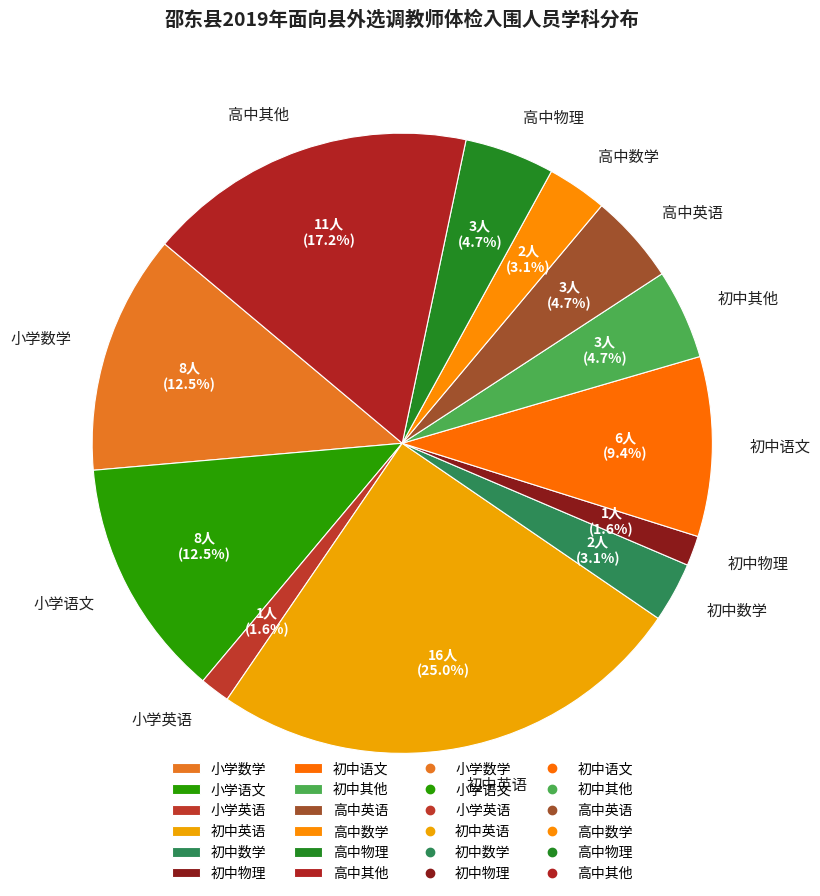

Is there a majority slice in this chart?

No